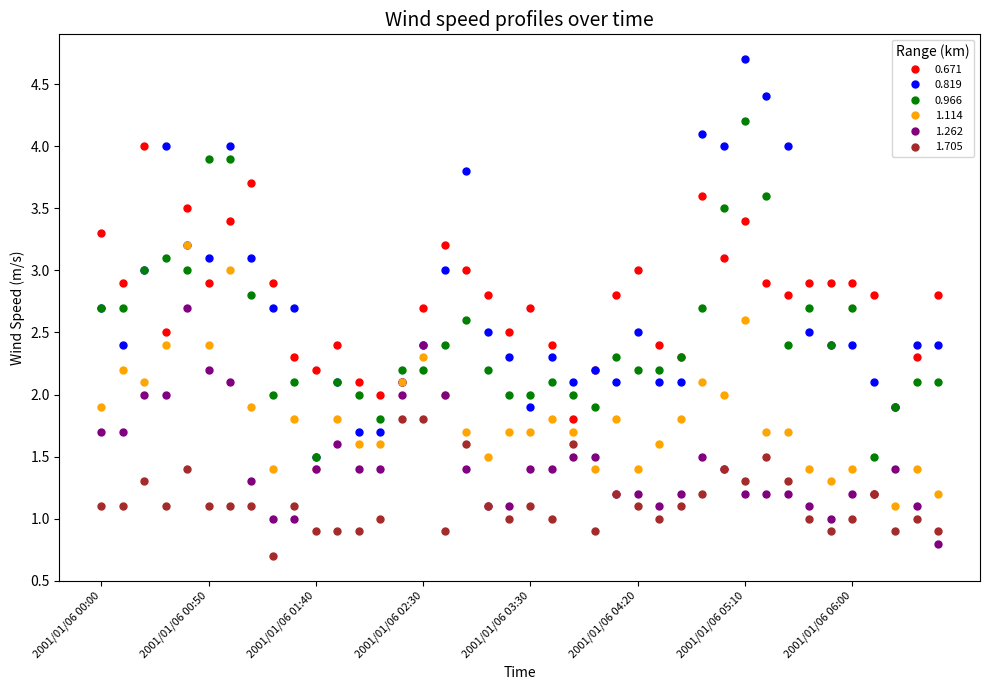

What is the lowest value of the 0.671 series?

1.8